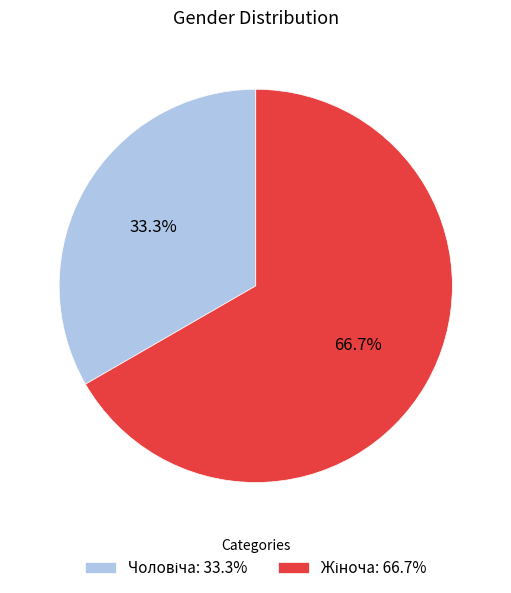

What portion of the pie excludes Чоловіча?

66.7%